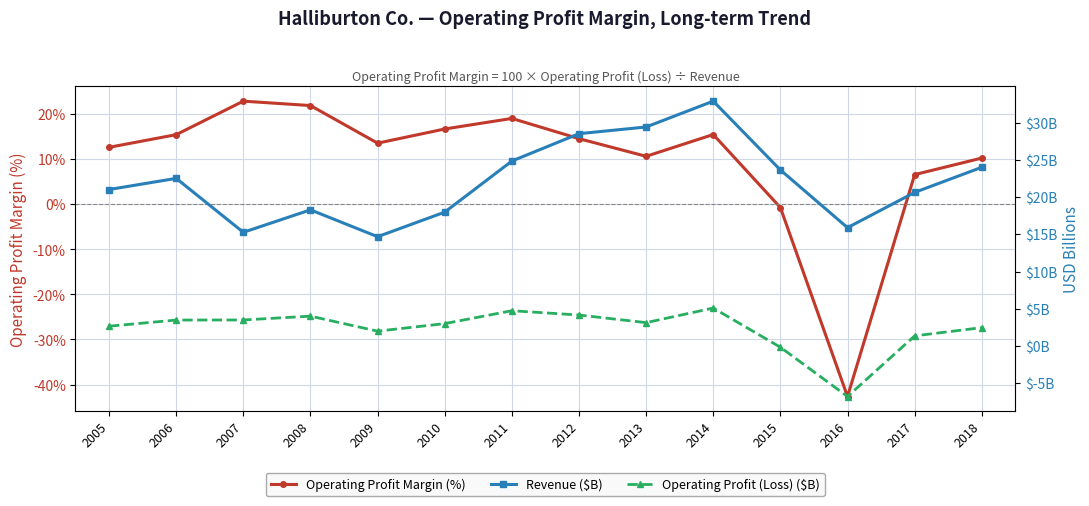

True or false: Operating Profit Margin (%) and Revenue ($B) cross at least once.

True